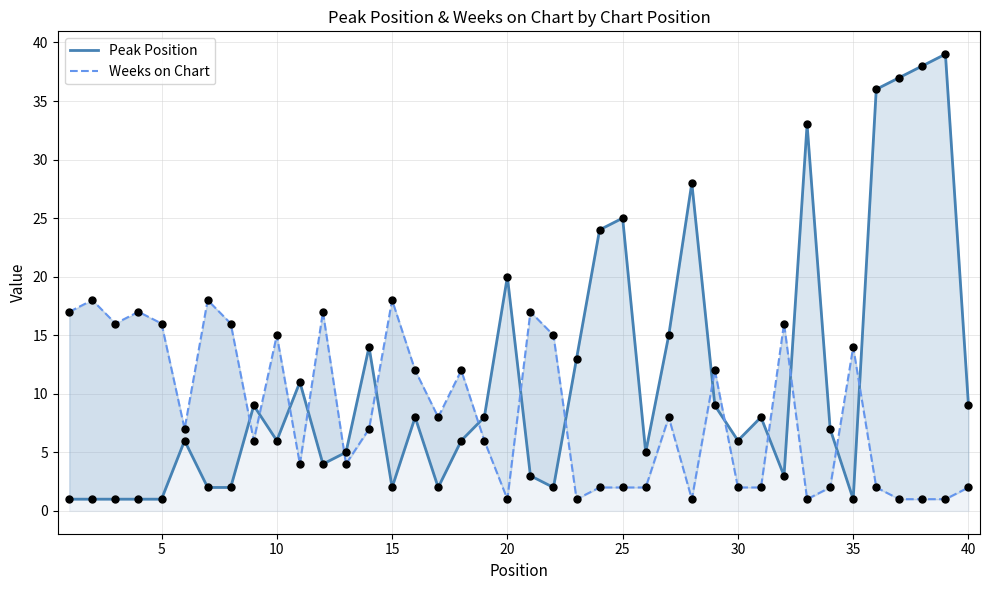

Is the value of Peak Position at 35 greater than the value of Weeks on Chart at 16?

No